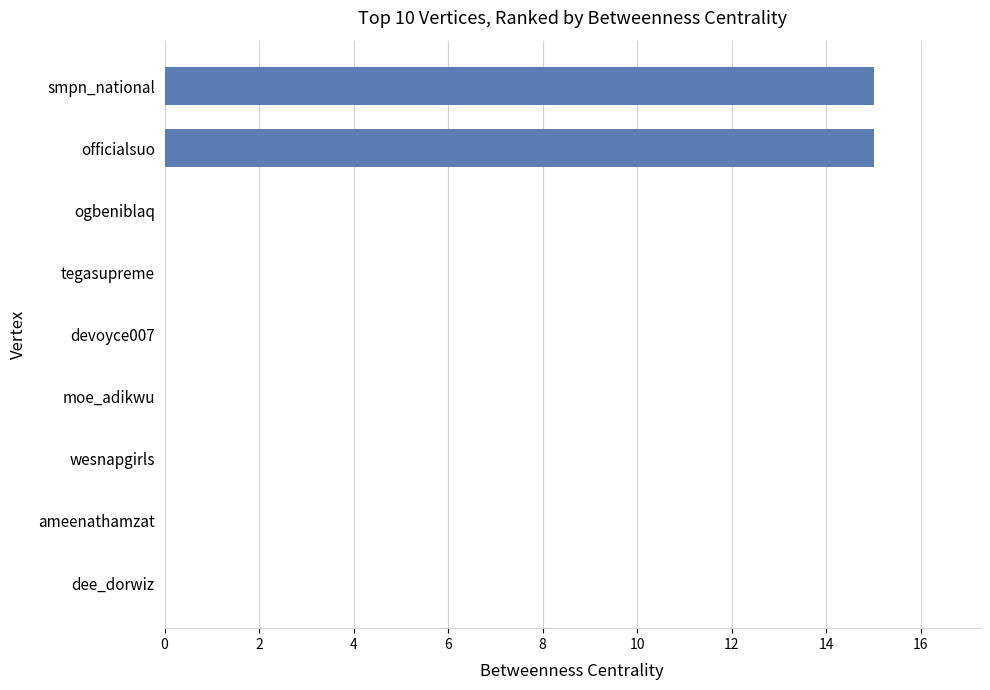

Count the number of categories in the chart.

9